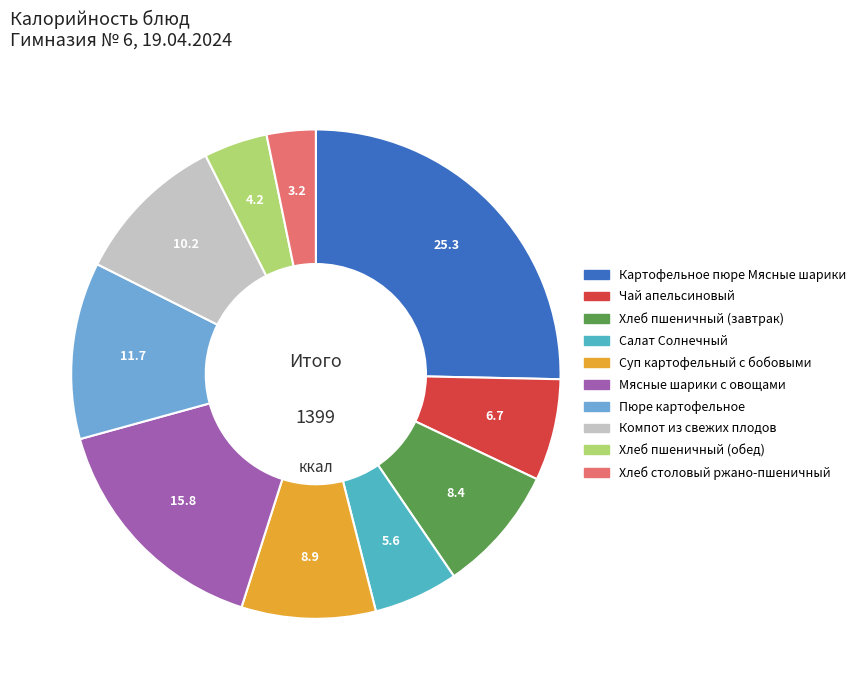

Is the sum of Хлеб столовый ржано-пшеничный and Мясные шарики с овощами greater than half?

No